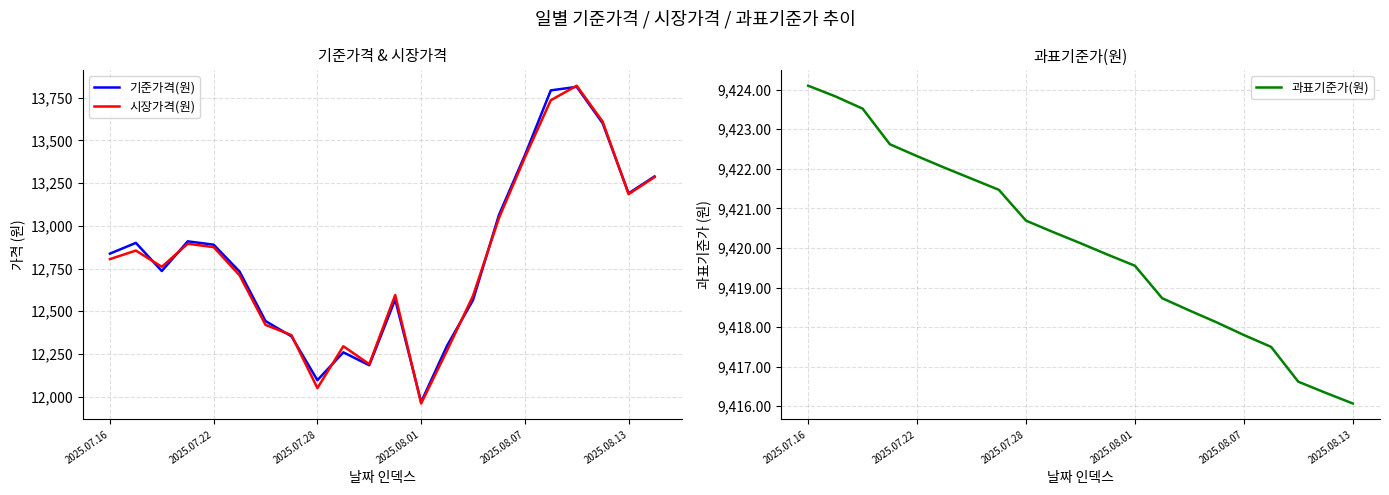

How many data points in 기준가격(원) are above 12837?

11